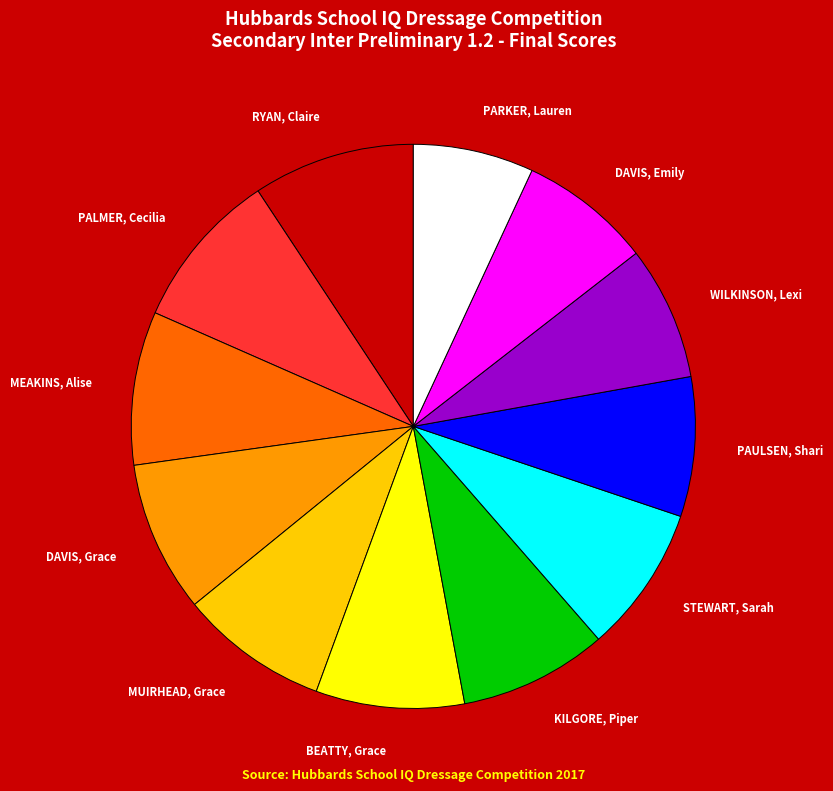

Combined, do MEAKINS, Alise and RYAN, Claire account for over 50%?

No